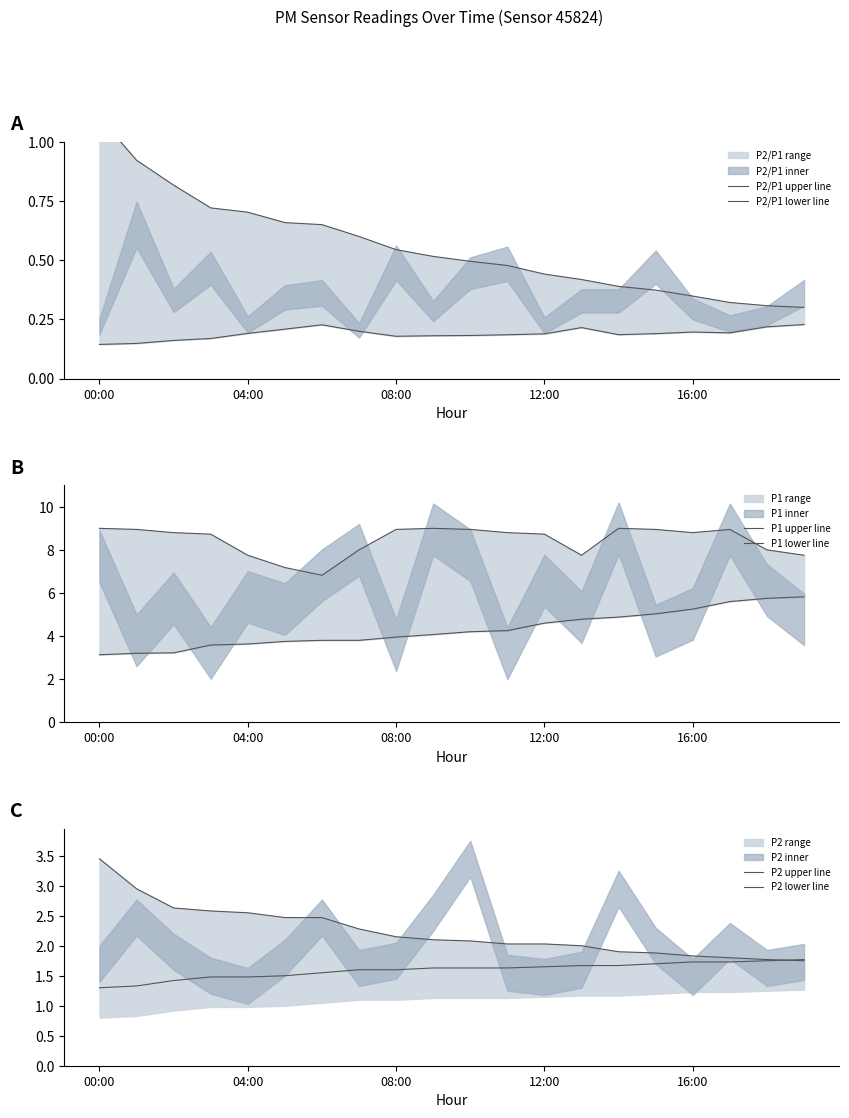

What is the total value across all series at 5?

15.8